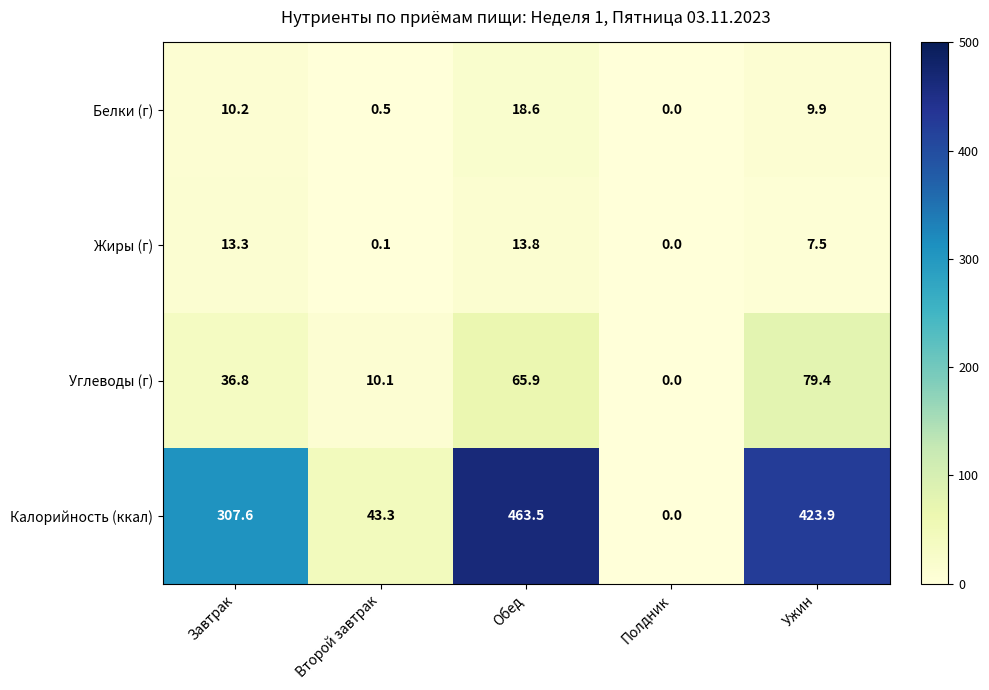

Between Второй завтрак and Обед, which series saw the biggest shift?

Калорийность (ккал)